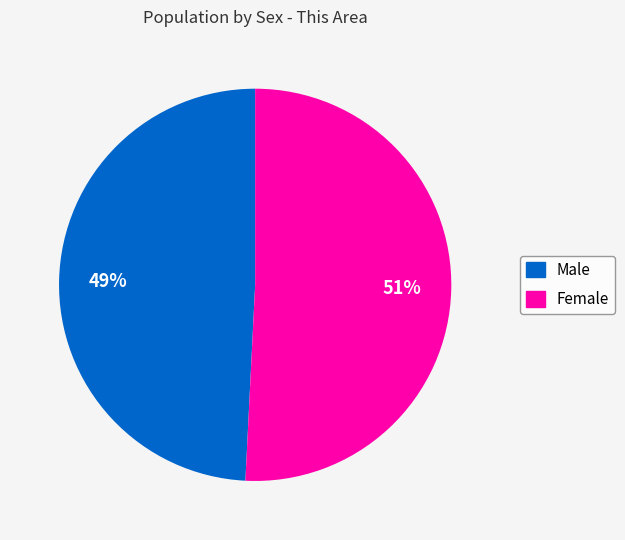

To the nearest percent, what is the difference between the Female and Male slice percentages?

2%